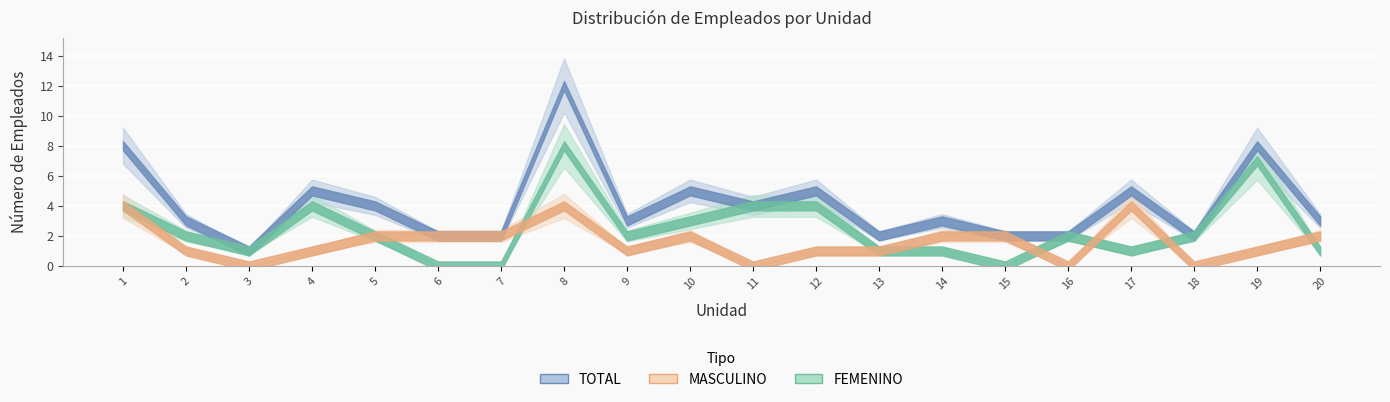

True or false: FEMENINO and MASCULINO intersect in this chart.

True